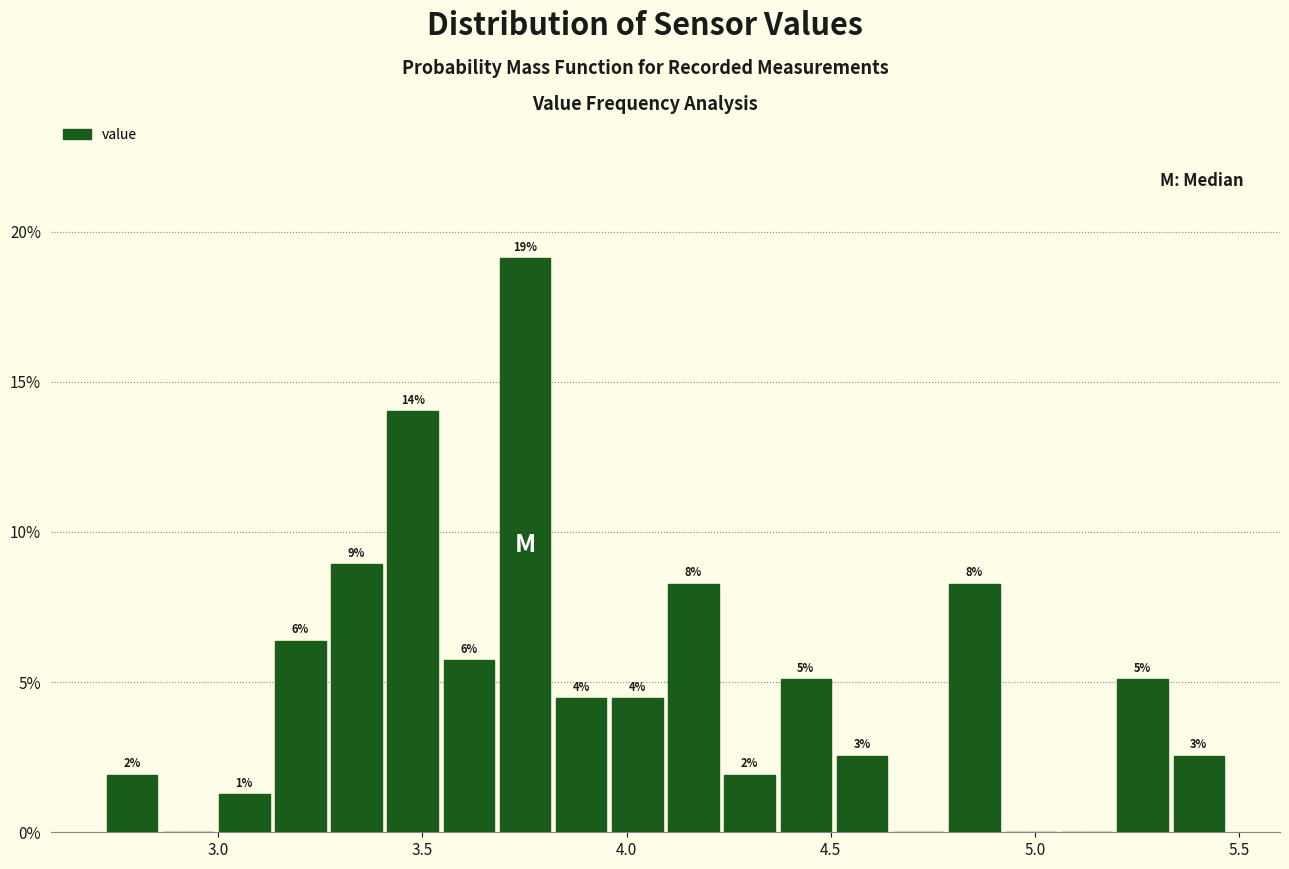

Read against the x-axis, roughly where is the centre of the tallest bar?

3.75